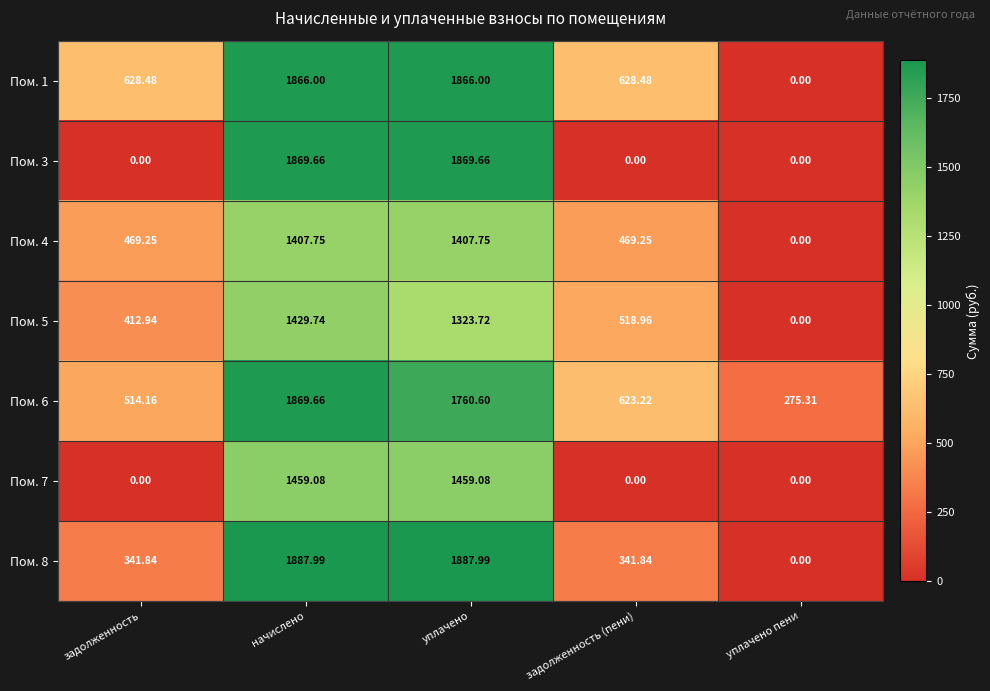

Is the value of Пом. 3 at начислено greater than the value of Пом. 1 at уплачено?

Yes